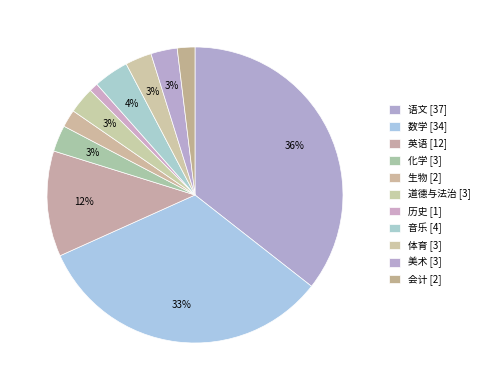

Count the number of slices in the pie.

11